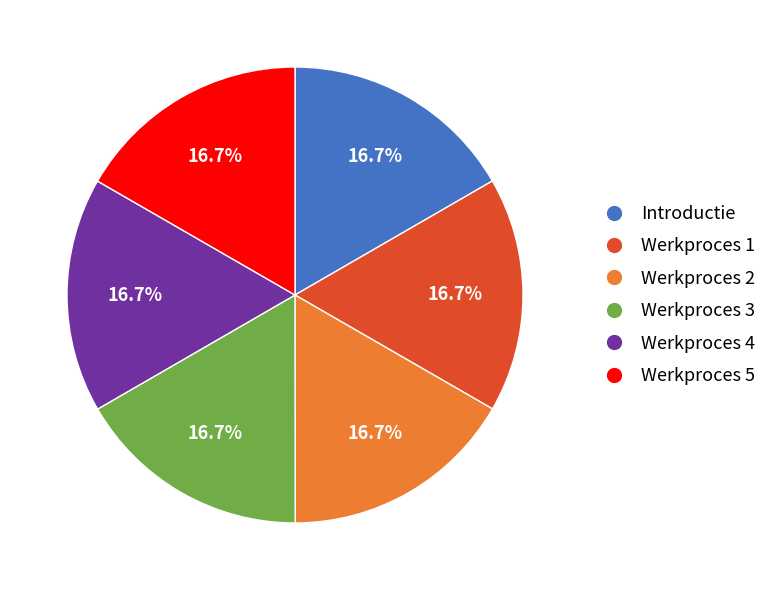

To the nearest percent, what is the combined percentage of Werkproces 1 and Werkproces 2?

33%